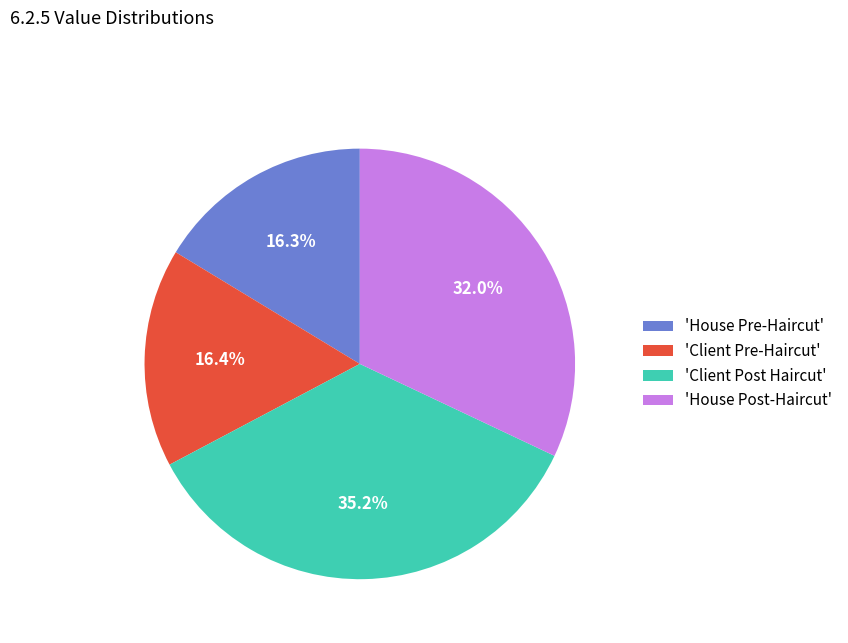

Which slice is the largest?

'Client Post Haircut'